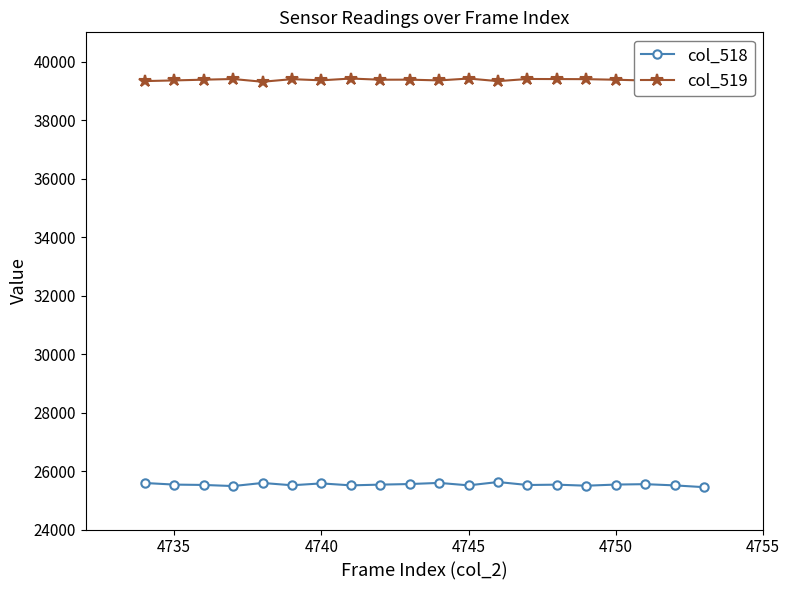

True or false: col_519 and col_518 intersect in this chart.

False